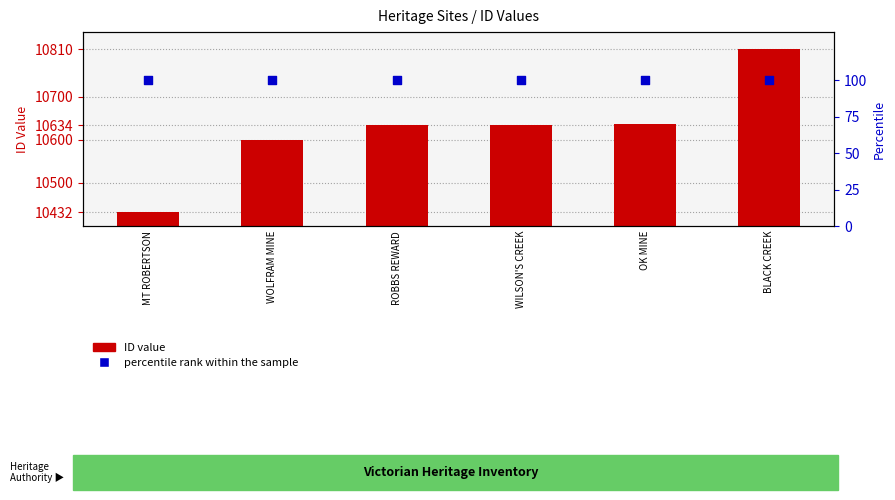

At how many categories does at least one series exceed 5371?

6